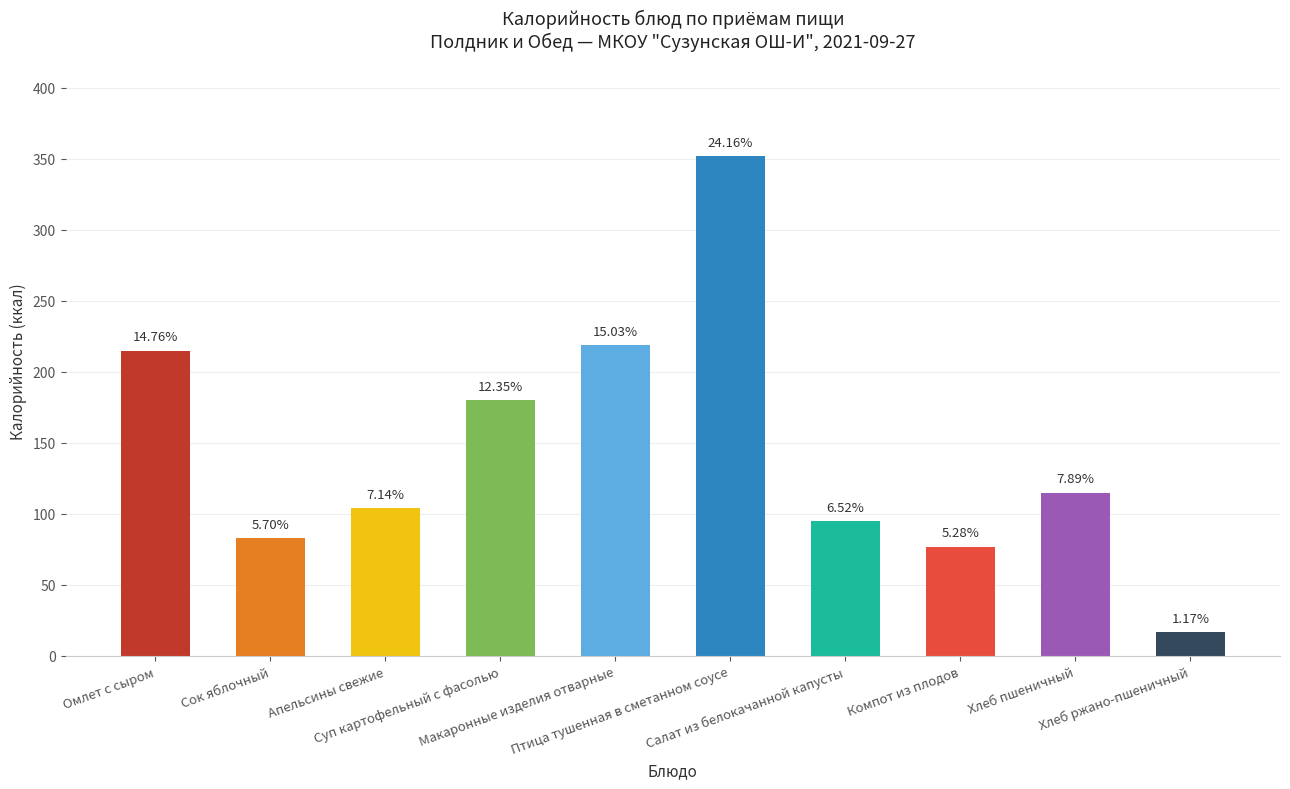

Which category has the lowest value across all series?

Хлеб ржано-пшеничный